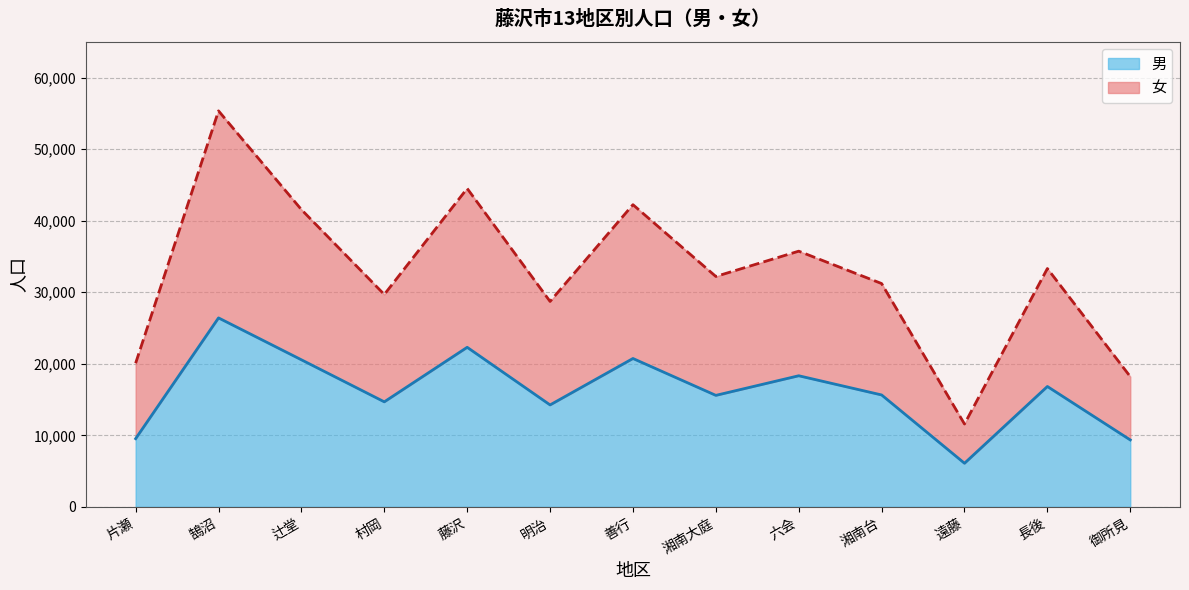

Is the value of 女 at 藤沢 greater than the value of 男 at 湘南台?

Yes